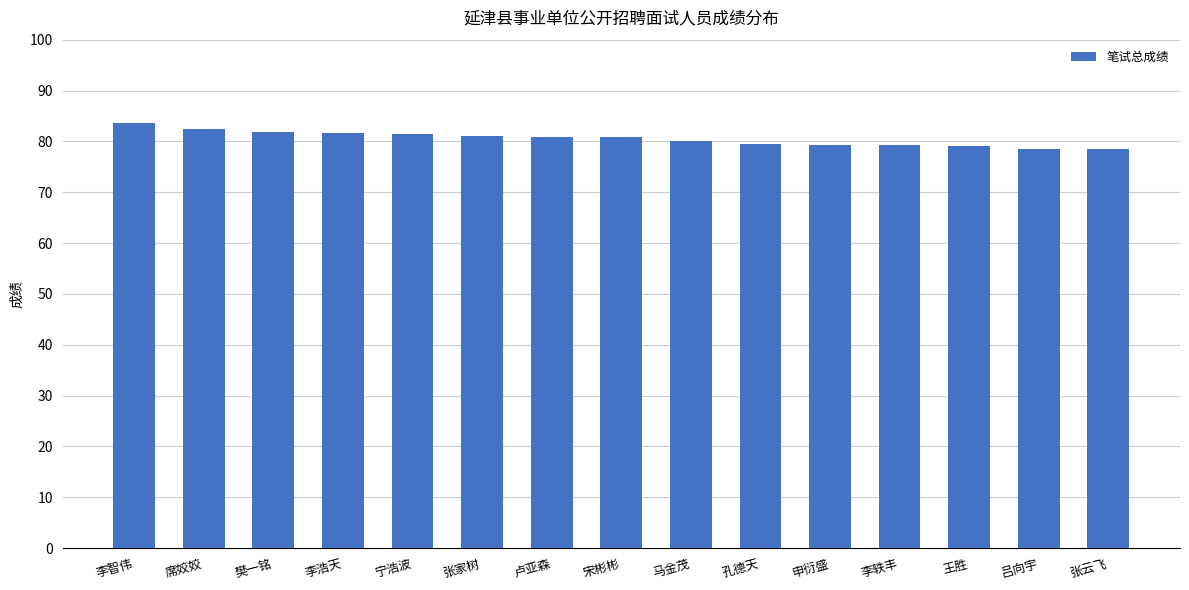

What position from the right is 张家树?

10